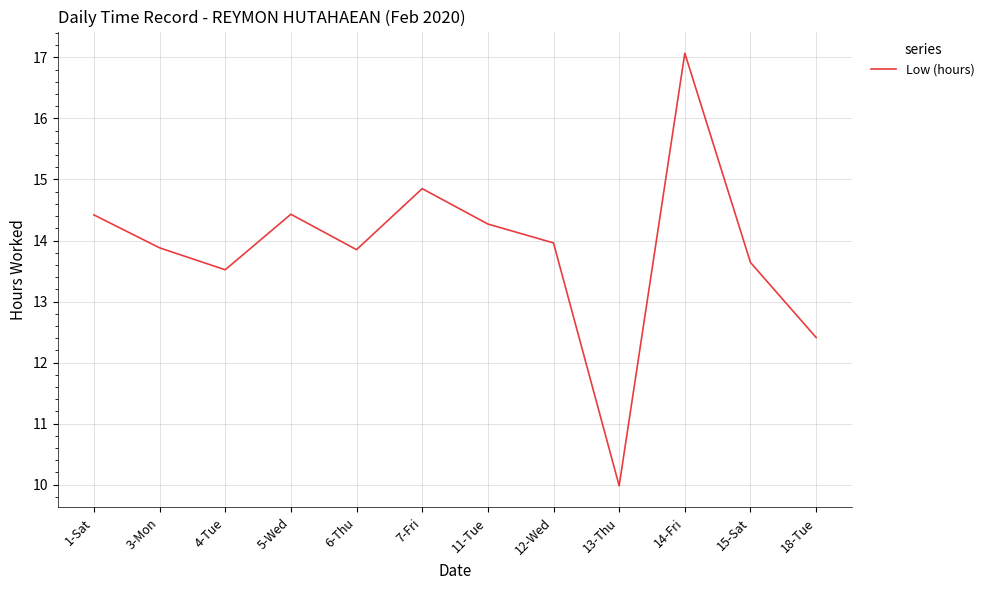

What is the change in value from 1-Sat to 13-Thu?

-4.4